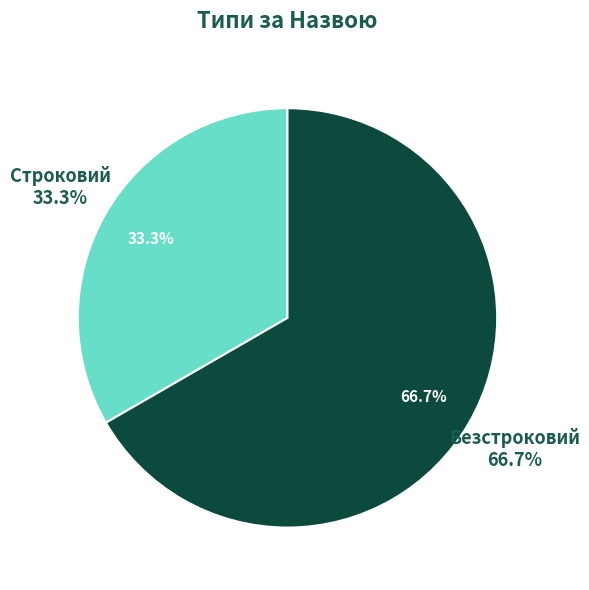

How many segments does this pie chart have?

2